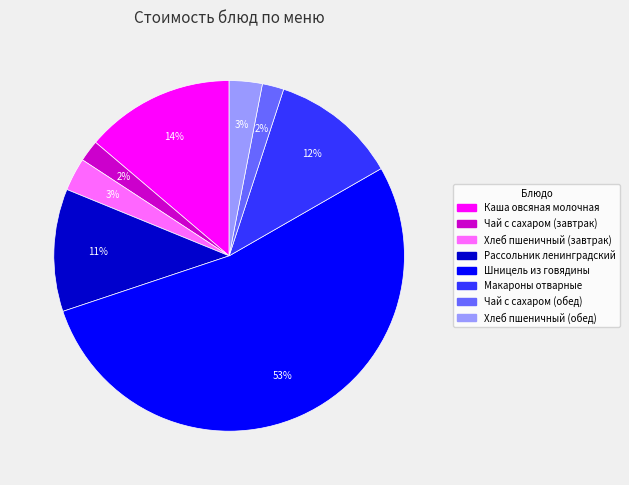

Is it true that Макароны отварные is 12% of the pie?

True